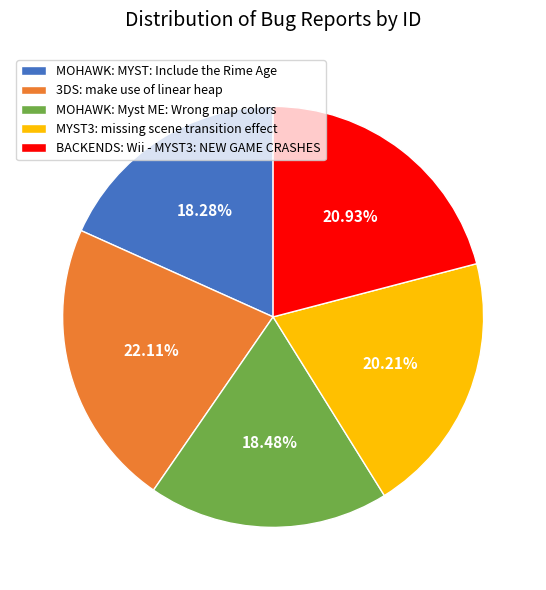

What is the ratio of the value at MYST3: missing scene transition effect to the value at MOHAWK: Myst ME: Wrong map colors?

1.1